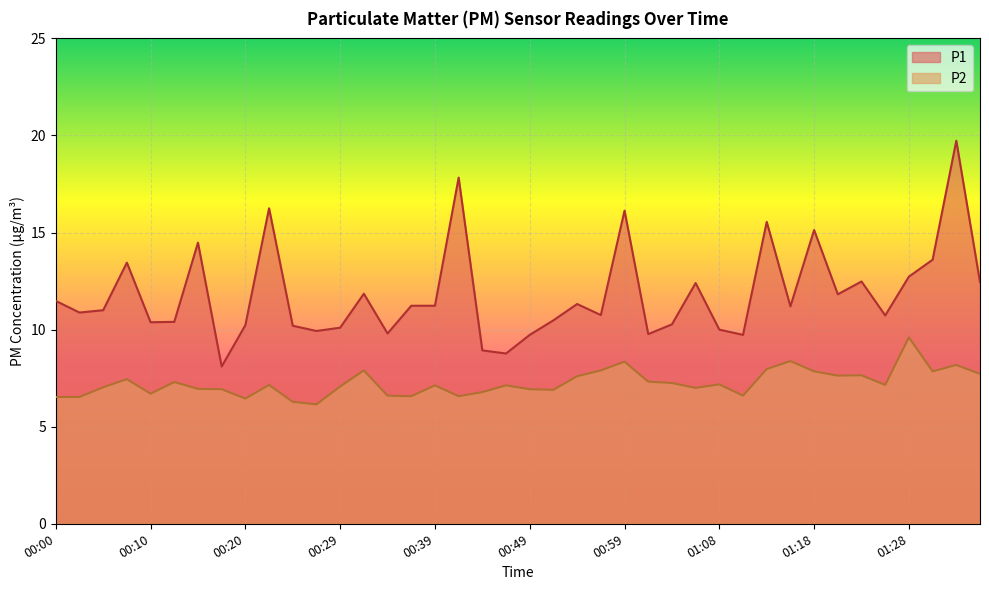

What are all the series names shown in the legend?

P1, P2